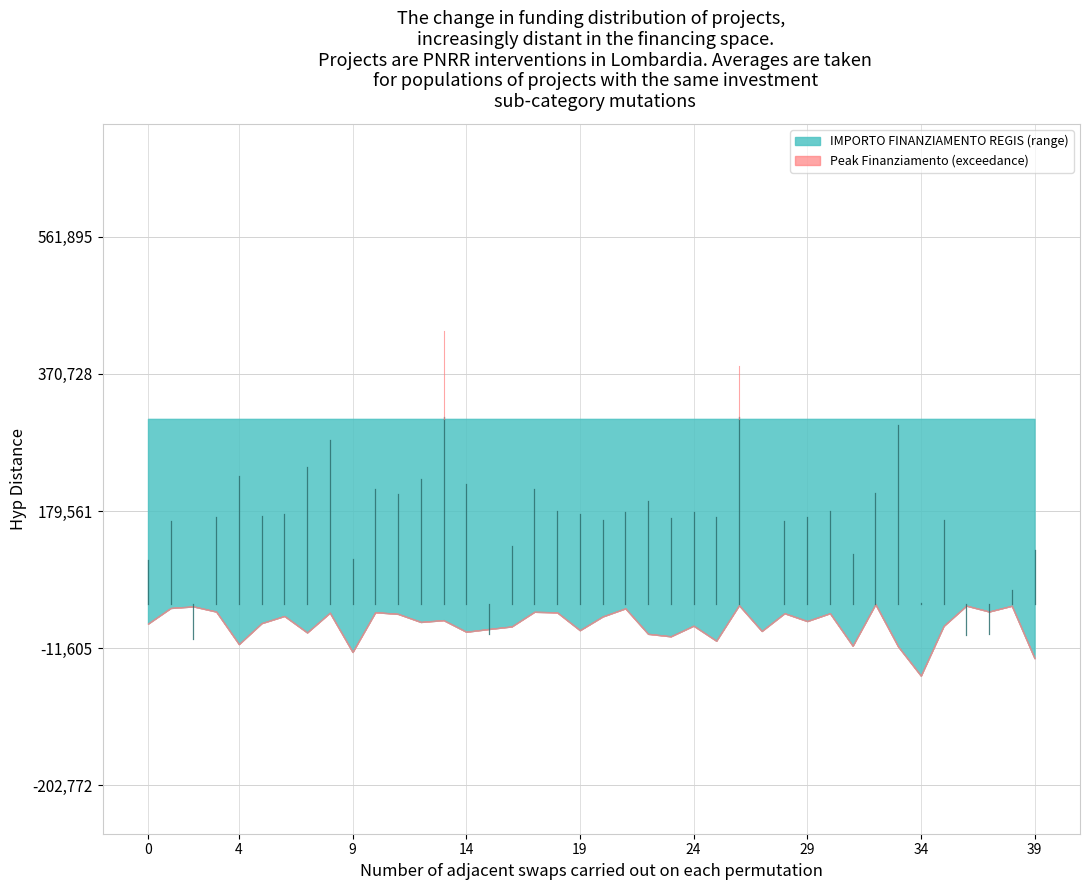

True or false: IMPORTO FINANZIAMENTO REGIS and INVESTIMENTO intersect in this chart.

False